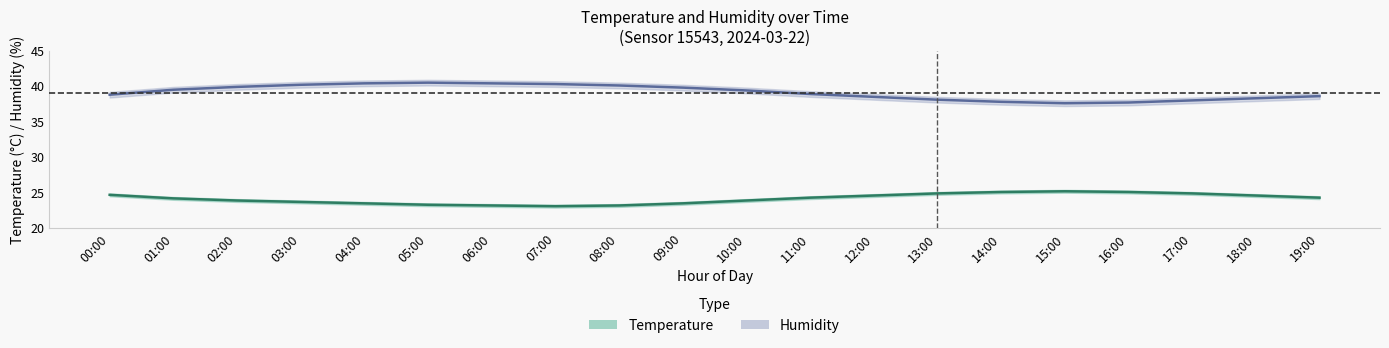

What are all the series names shown in the legend?

temperature, humidity